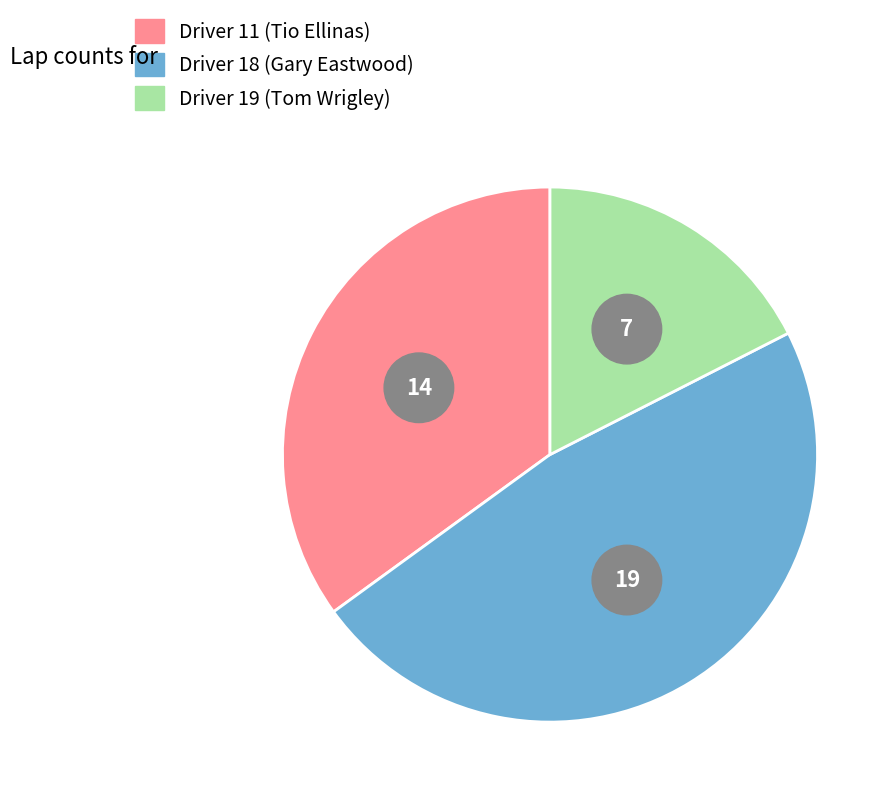

Is there a majority slice in this chart?

No